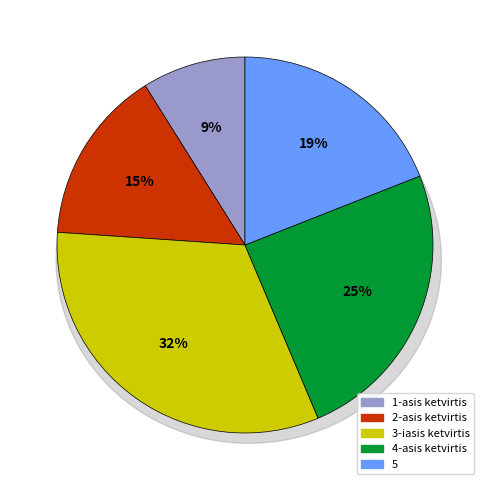

Is there any slice that represents more than half of the pie?

No